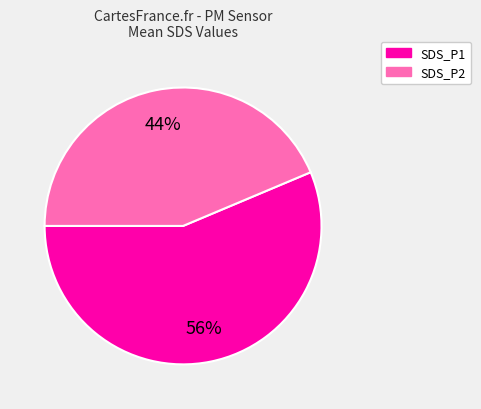

Is the sum of SDS_P1 and SDS_P2 greater than half?

Yes